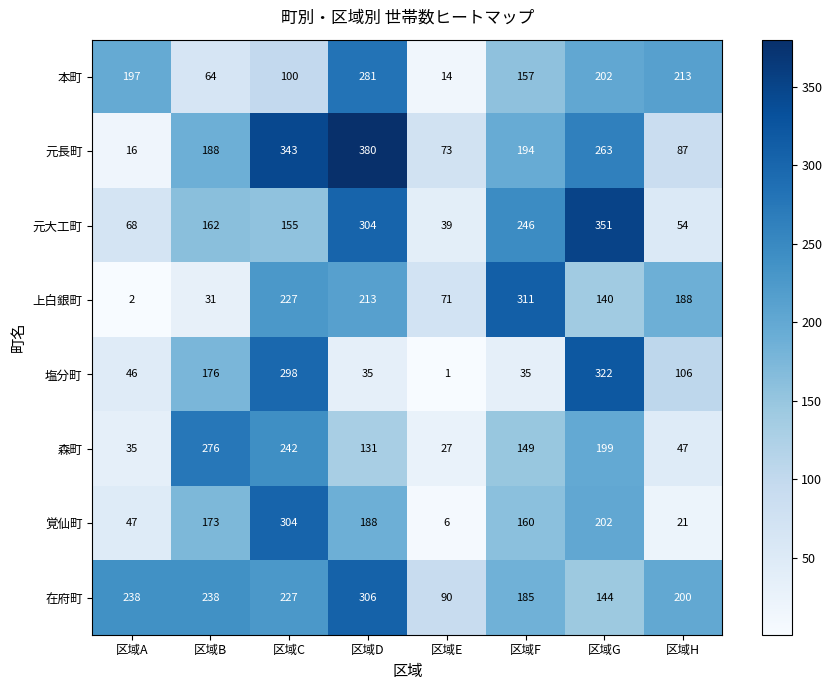

Which series changed the most between 区域A and 区域G?

元大工町